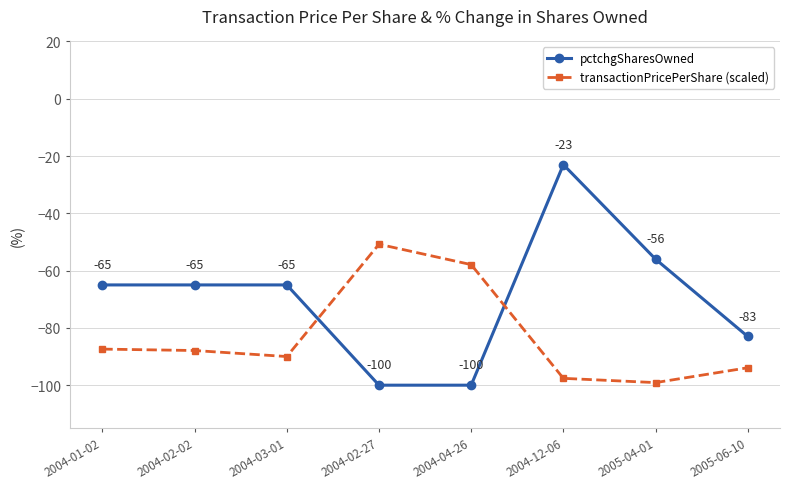

Is it true that transactionPricePerShare (scaled) equals -43.9 at 2004-02-02?

False